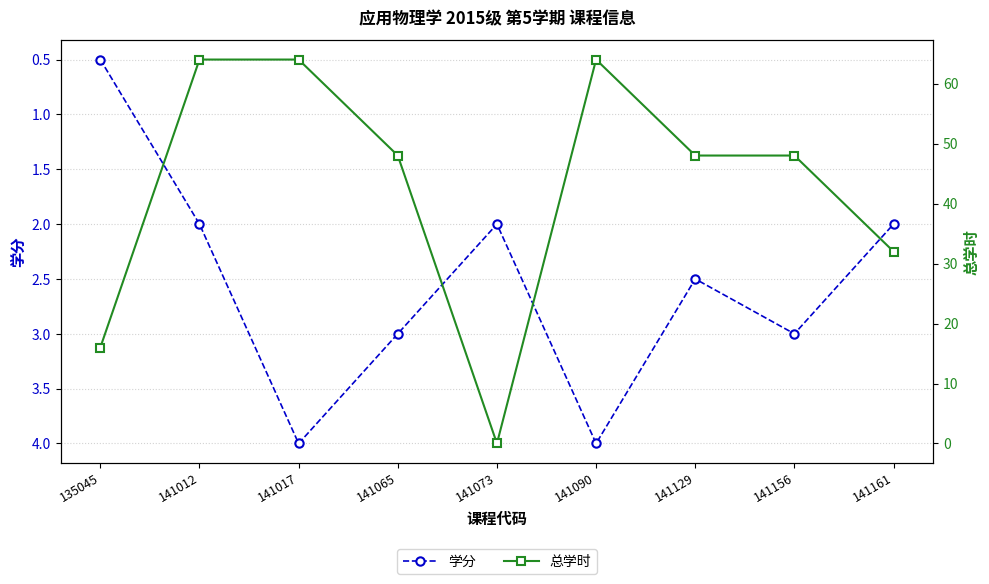

How many lines are shown in the chart?

2